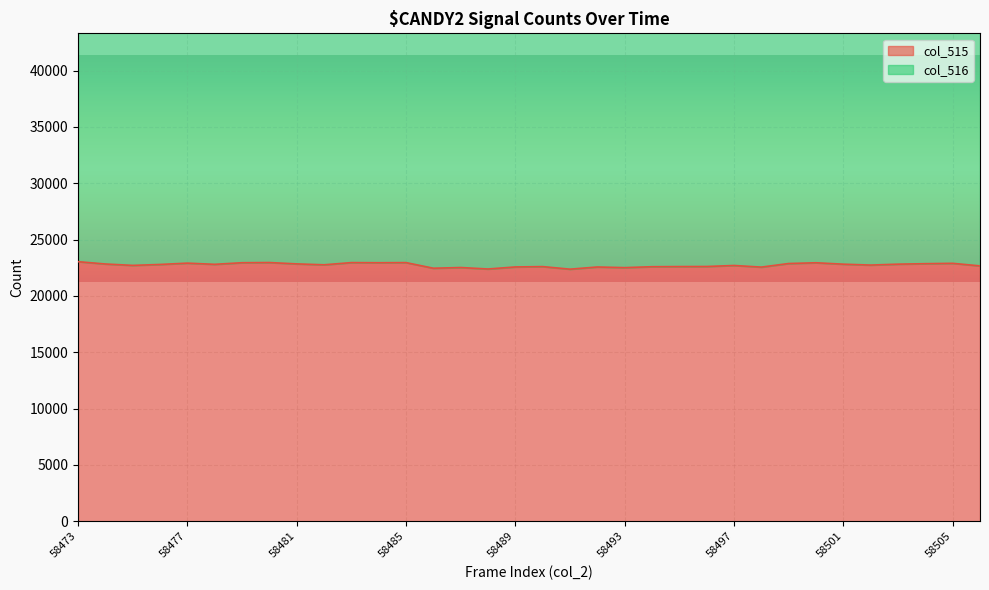

List the labels in order of value, smallest first.

58491, 58488, 58486, 58493, 58487, 58498, 58492, 58489, 58494, 58490, 58495, 58496, 58506, 58497, 58475, 58502, 58482, 58476, 58478, 58501, 58503, 58474, 58481, 58504, 58499, 58505, 58477, 58500, 58484, 58479, 58483, 58485, 58480, 58473